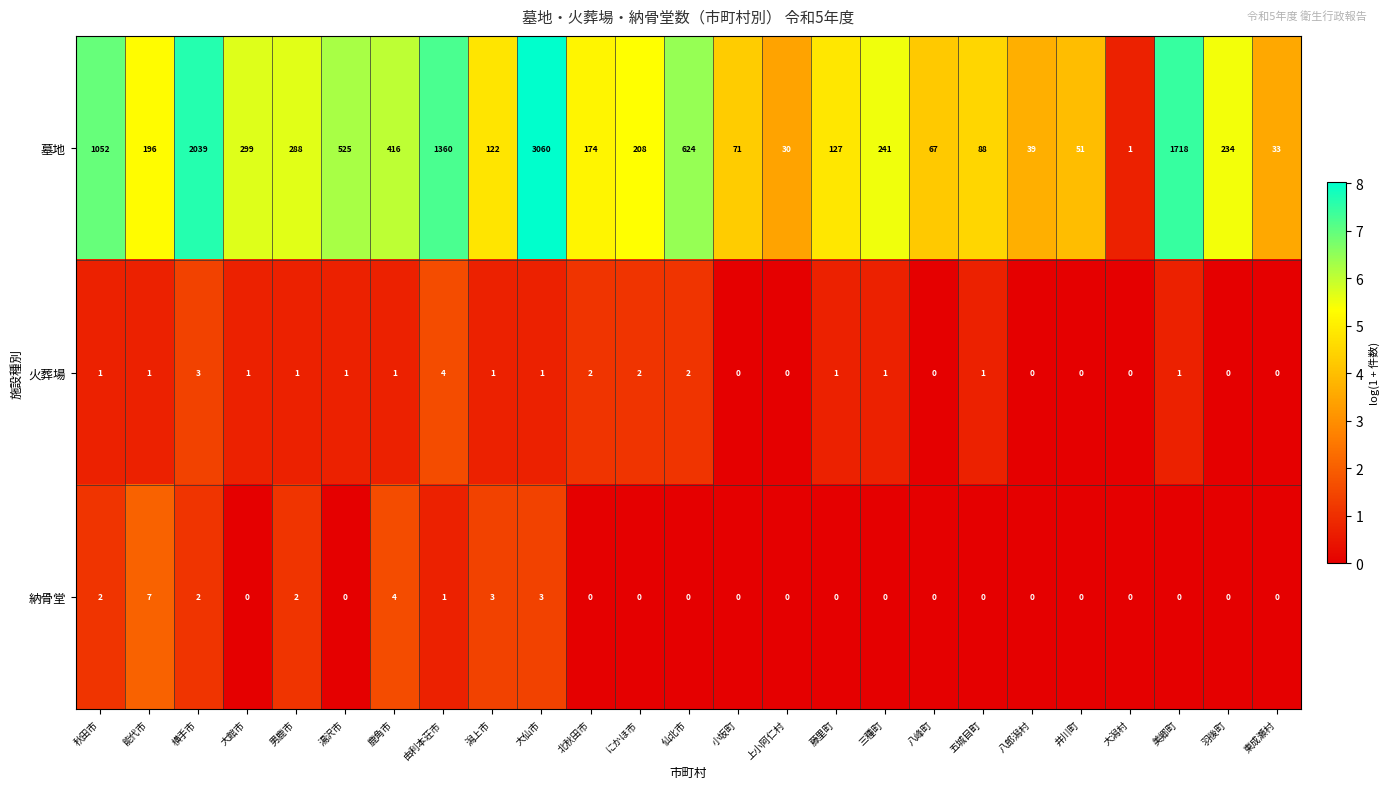

Read the 墓地 value at にかほ市, to the nearest 100.

200